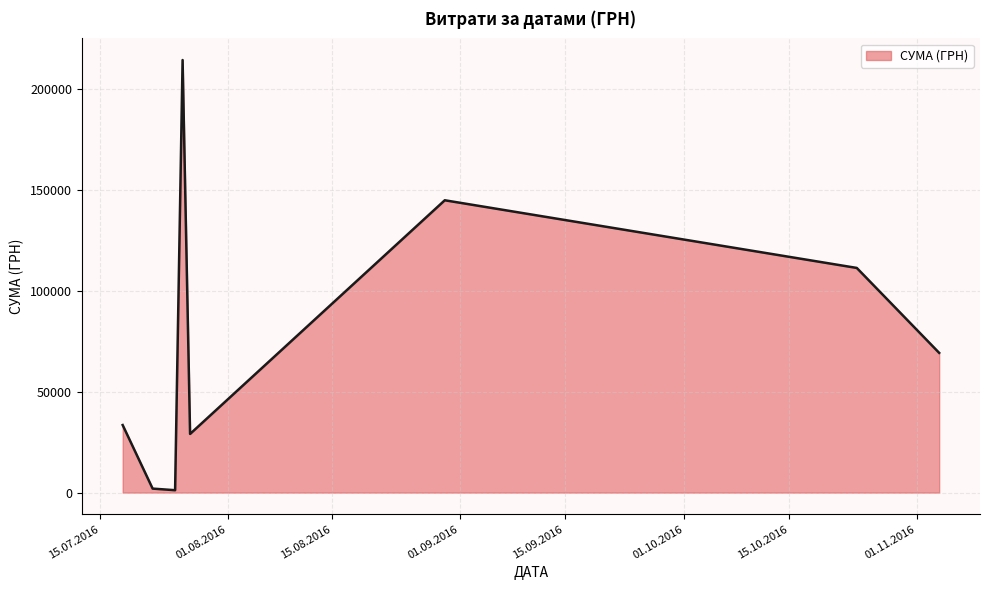

What is the greatest value displayed?

214373.3